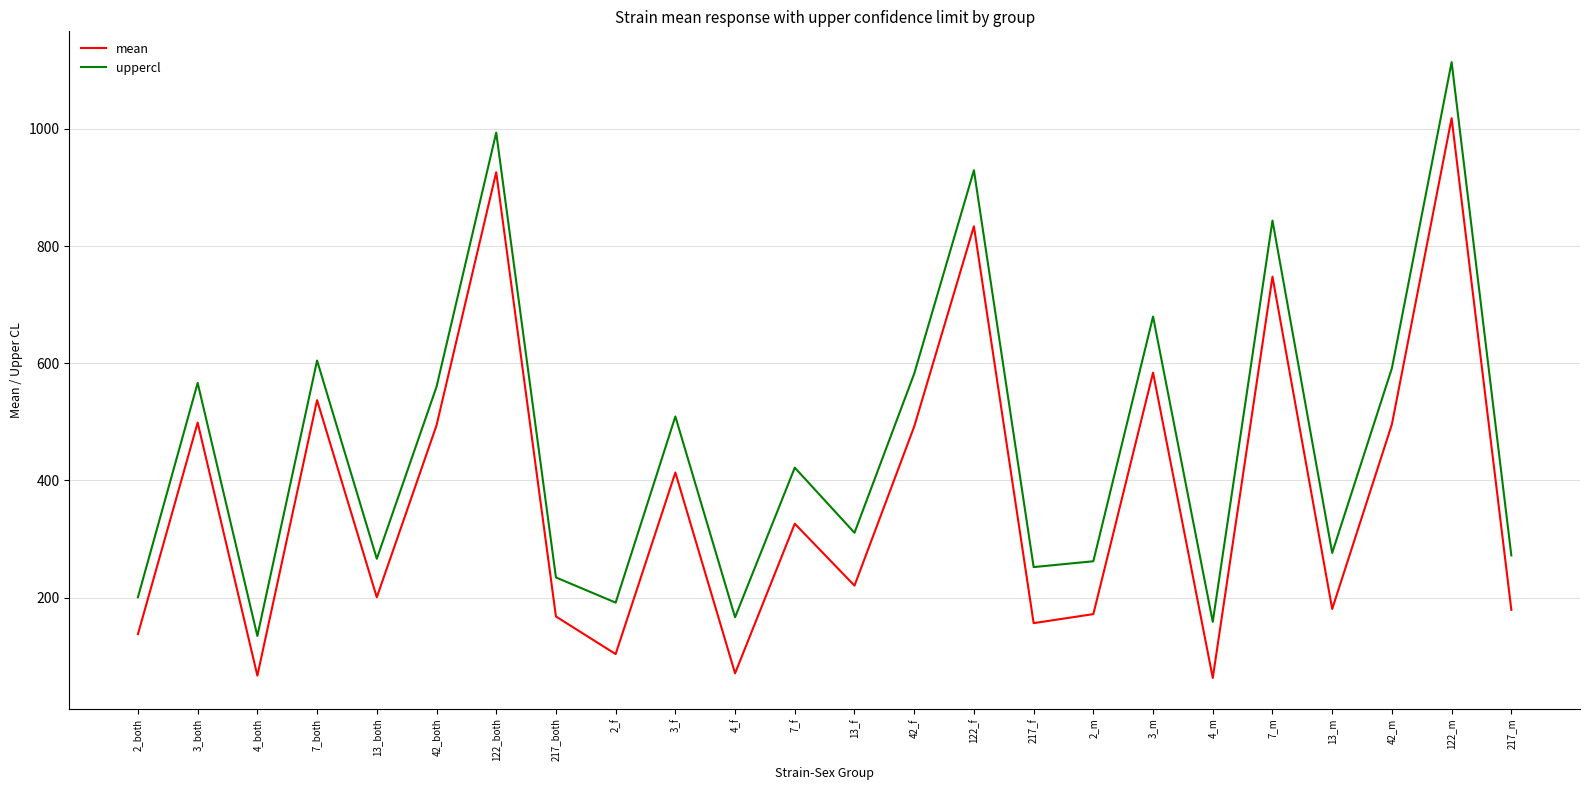

Where is the first local maximum for uppercl?

3_both